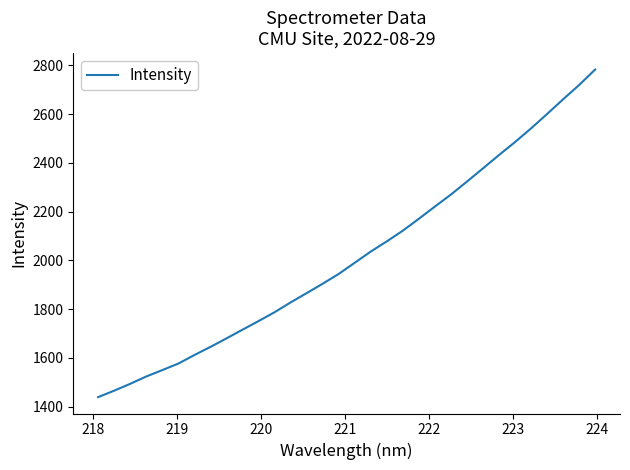

What is the smallest value displayed?

1439.1